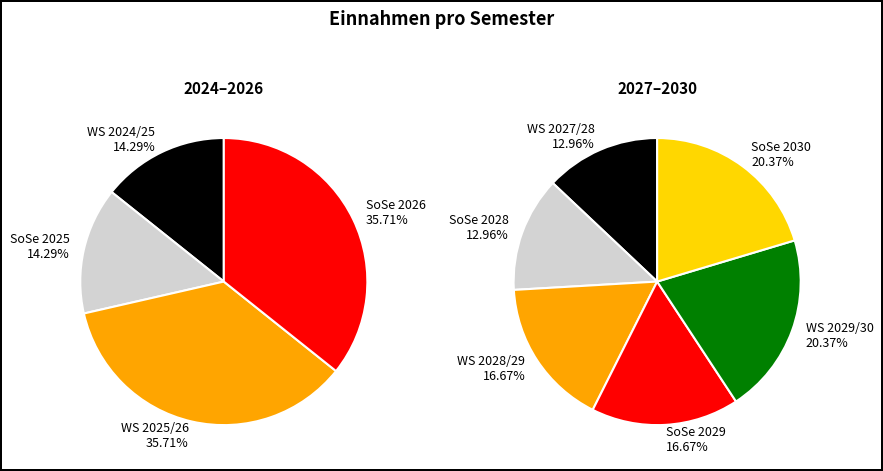

How many slices are in this pie chart?

10